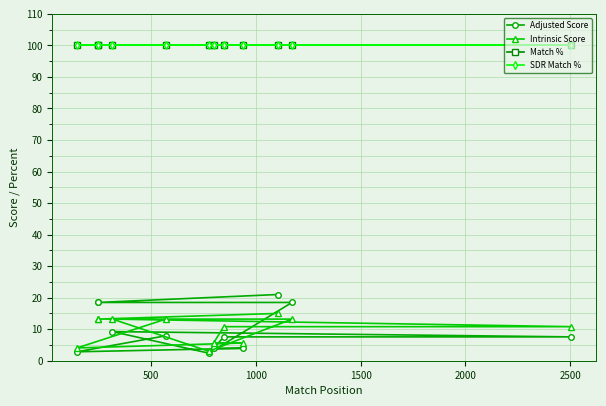

Is this an area chart (filled region under the line)?

No